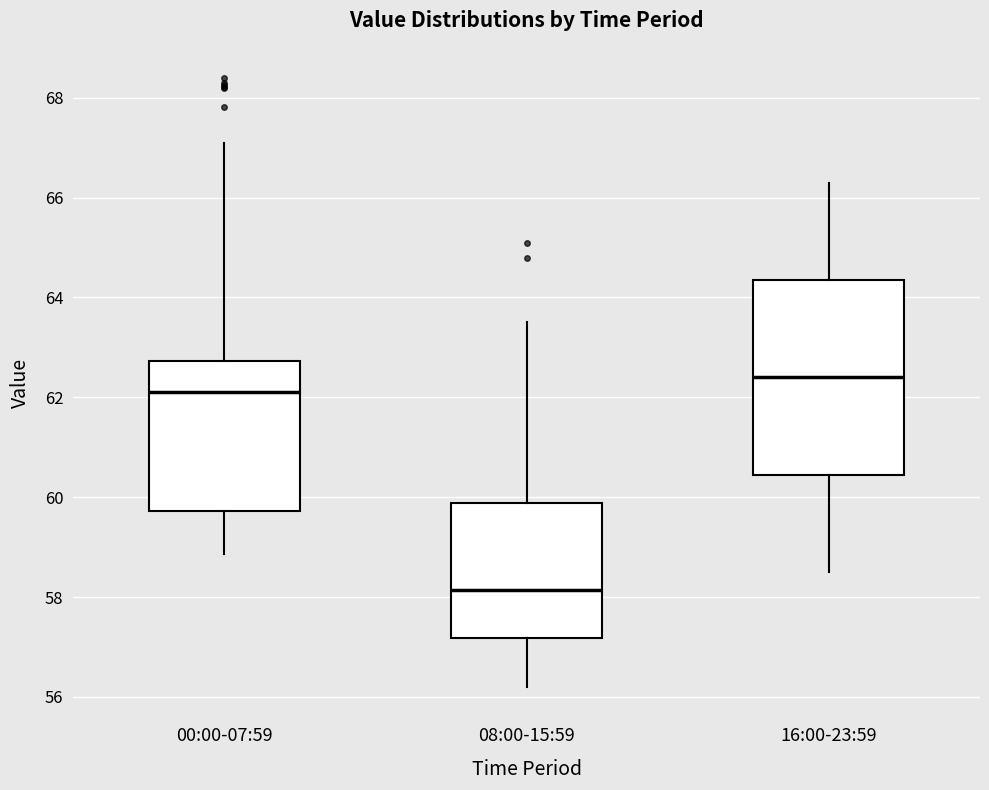

Which box's median line is the highest?

16:00-23:59